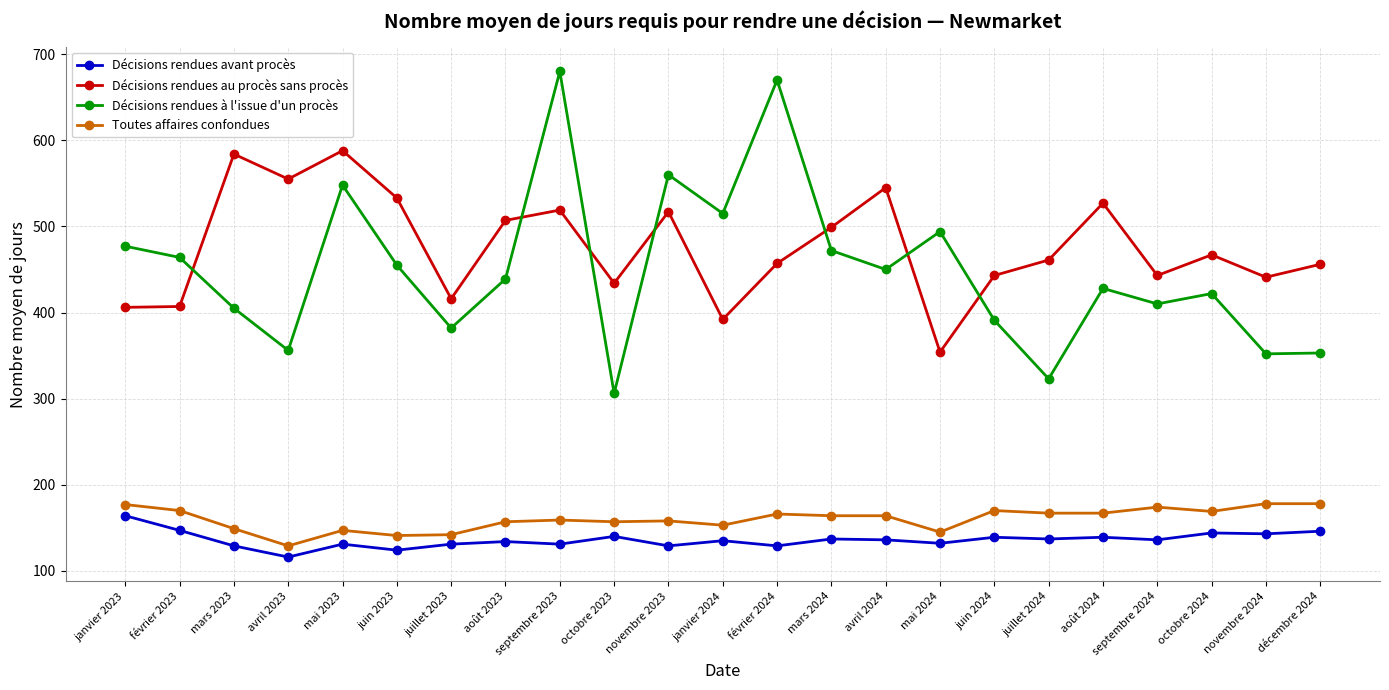

What is the greatest value displayed?

680